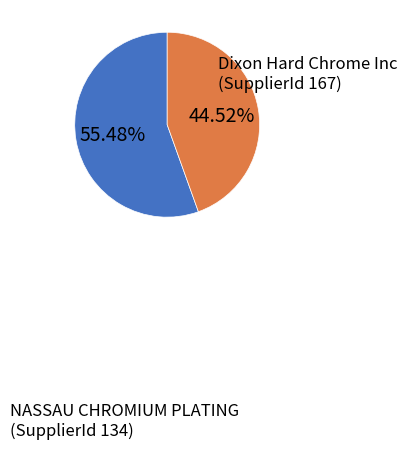

Is there any slice that represents more than half of the pie?

Yes